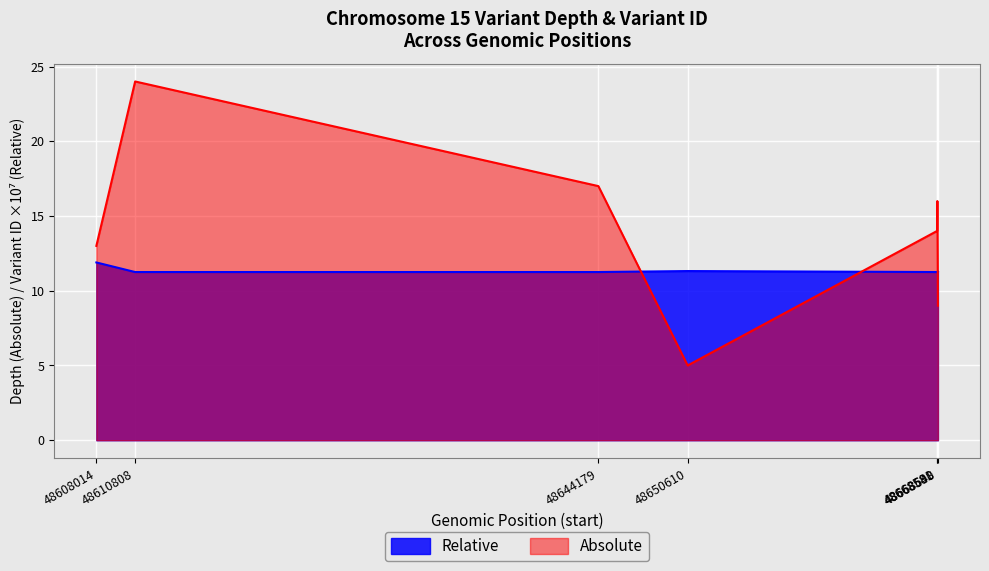

At which label does depth first exceed 14?

48610808